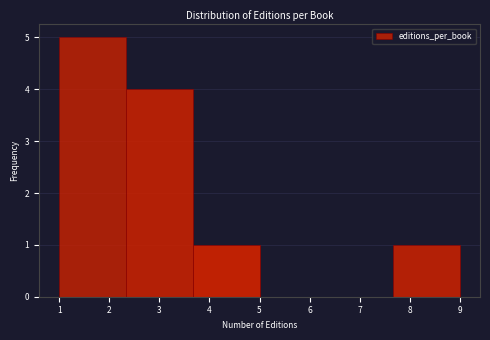

Reading left to right, list every bar in this chart as the range it spans on the x-axis followed by its height. Neither the bar edges nor the heights are printed on the chart, so give them approximately, as read against the axes.

1.0 to 2.3: 5
2.3 to 3.7: 4
3.7 to 5.0: 1
5.0 to 6.3: 0
6.3 to 7.7: 0
7.7 to 9.0: 1